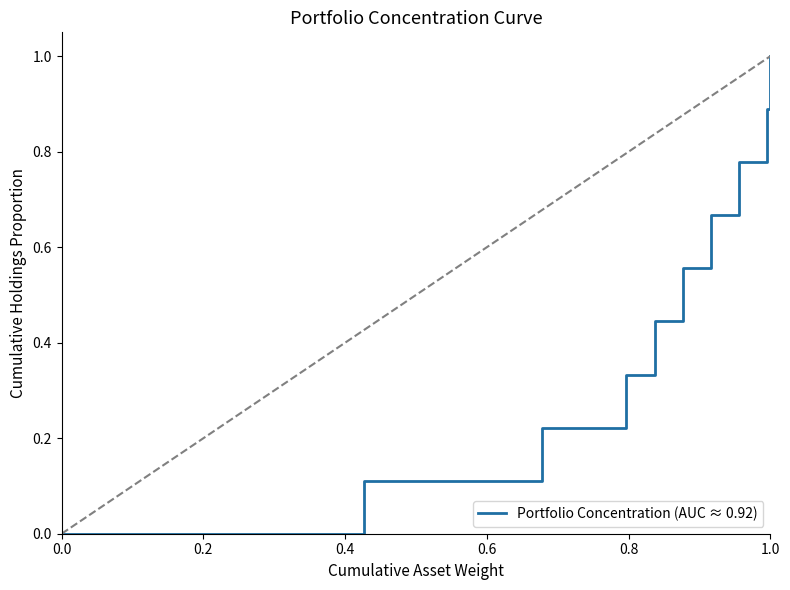

What is the maximum value shown in the chart?

1.0